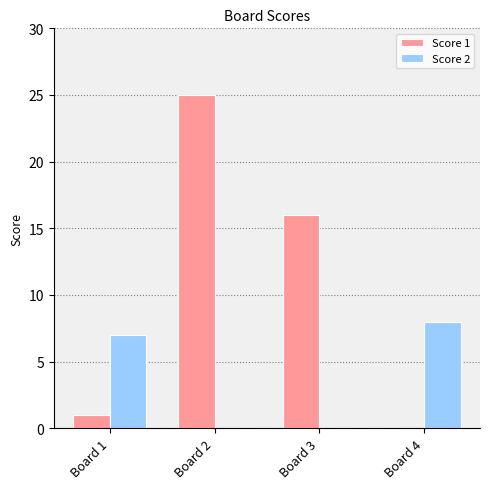

Which series has the largest total across all categories?

Score 1